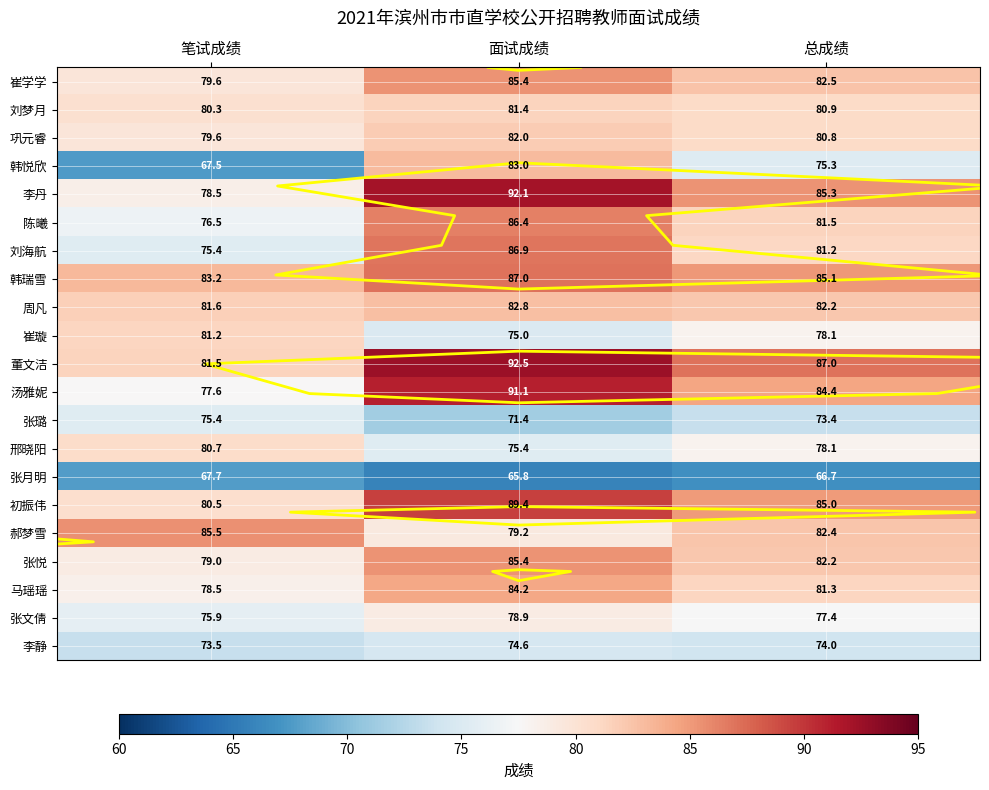

What is the smallest value displayed?

65.8